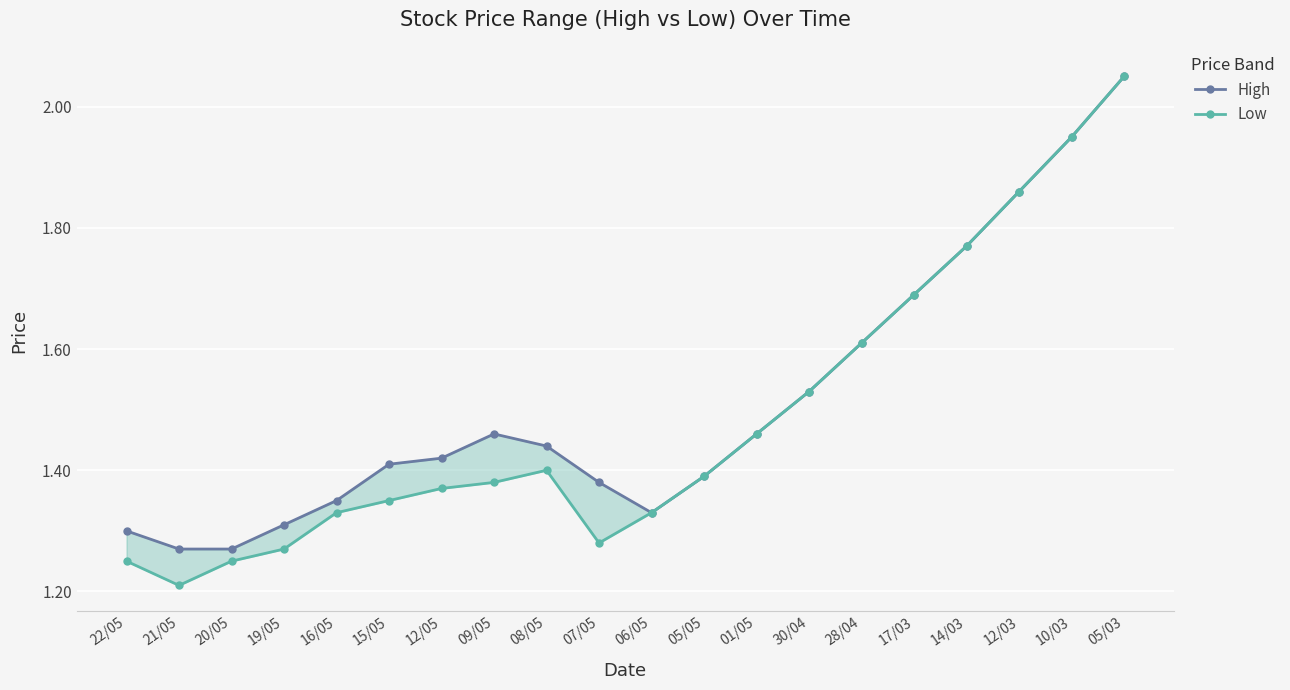

What is the total value across all series at 01/05?

2.9